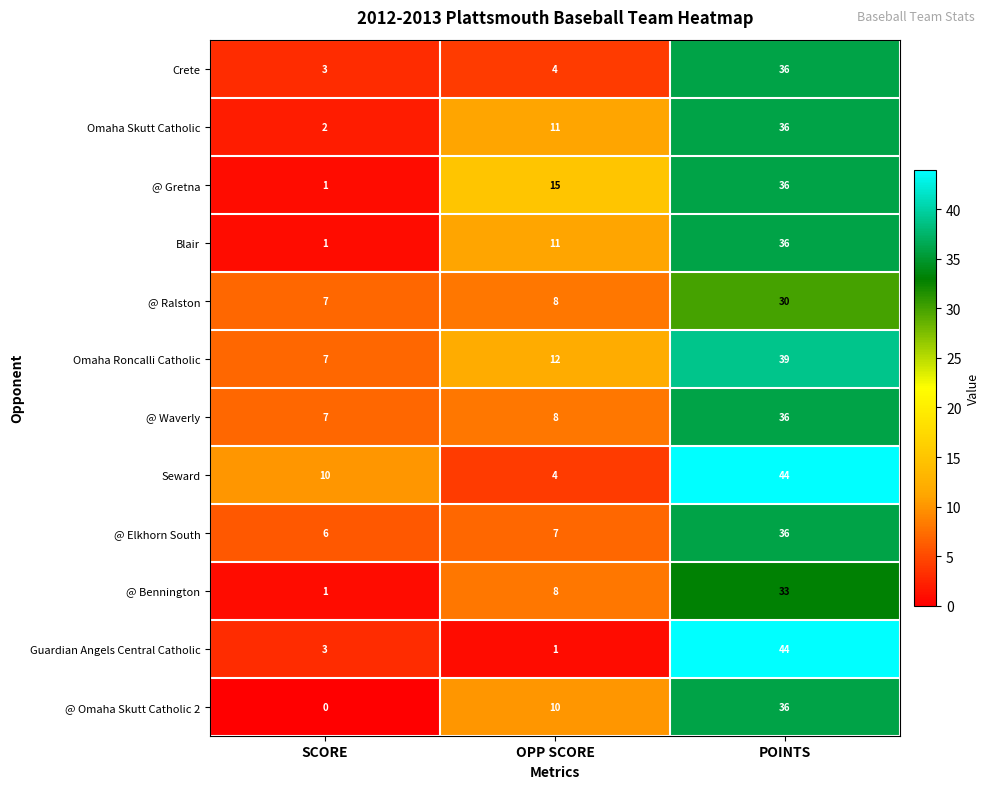

Between OPP SCORE and POINTS, which series saw the biggest shift?

Guardian Angels Central Catholic